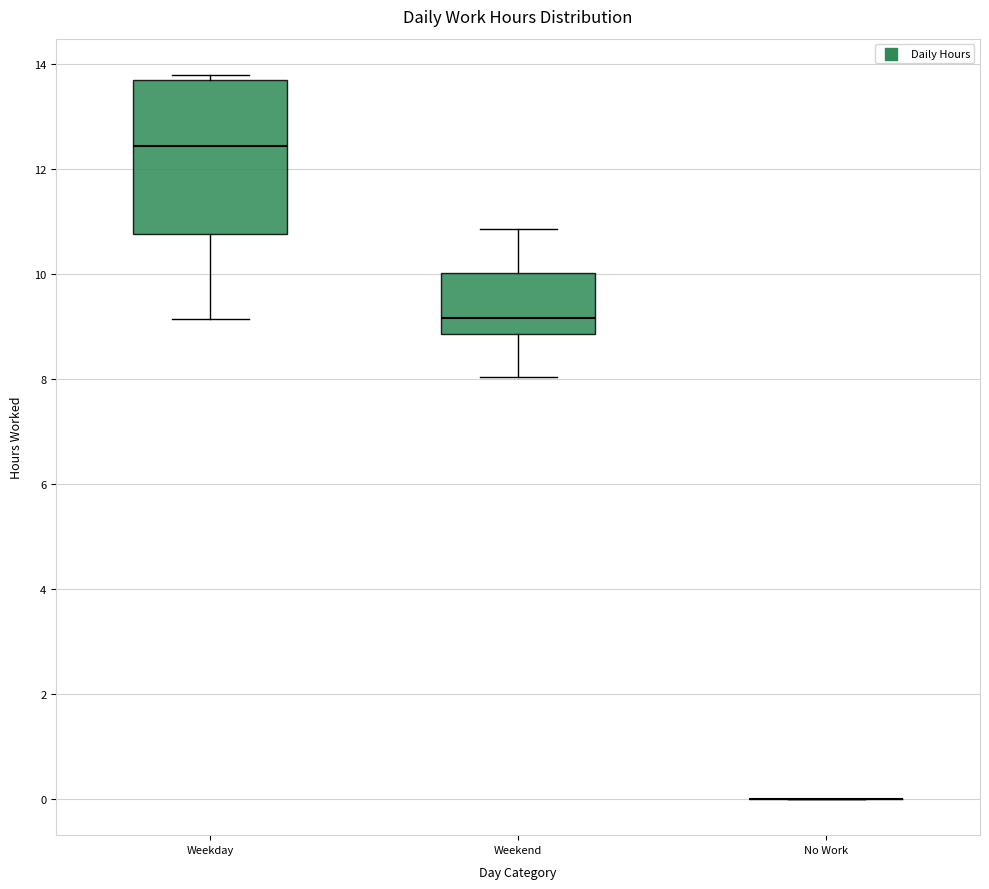

Comparing the boxes themselves (not the whiskers), which one is the tallest?

Weekday